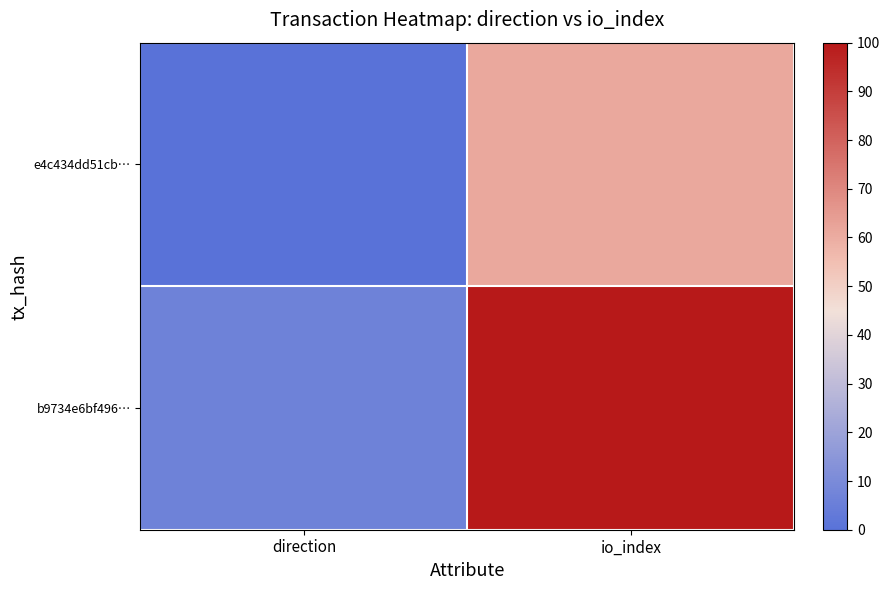

Between direction and io_index, which series saw the biggest shift?

b9734e6bf496…